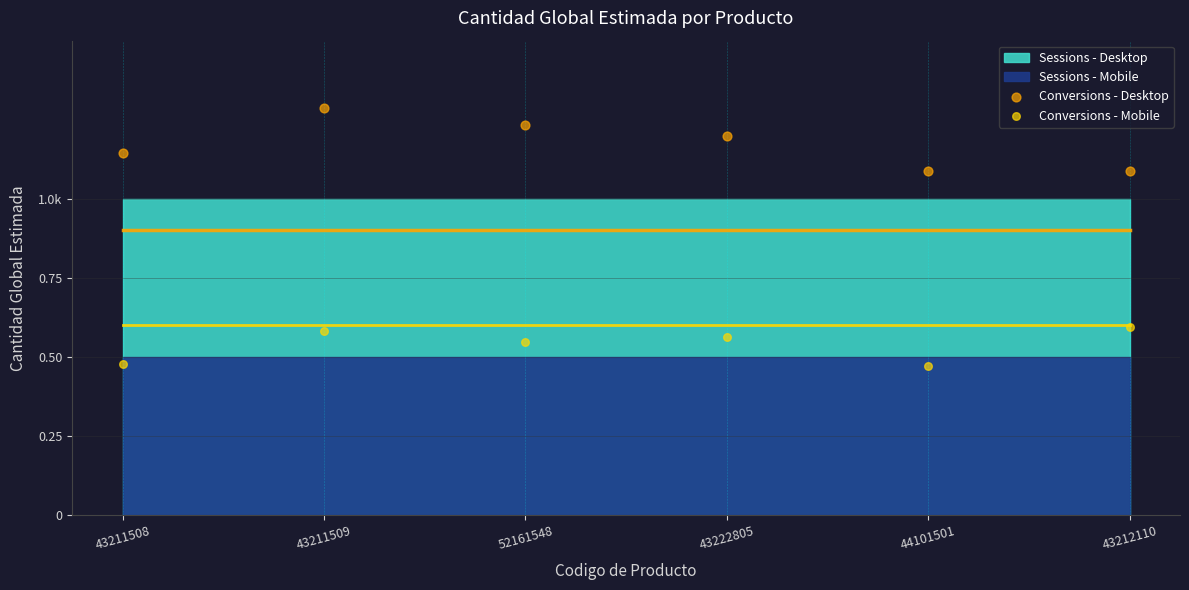

Which series has the widest spread of Y values?

Conversions - Desktop